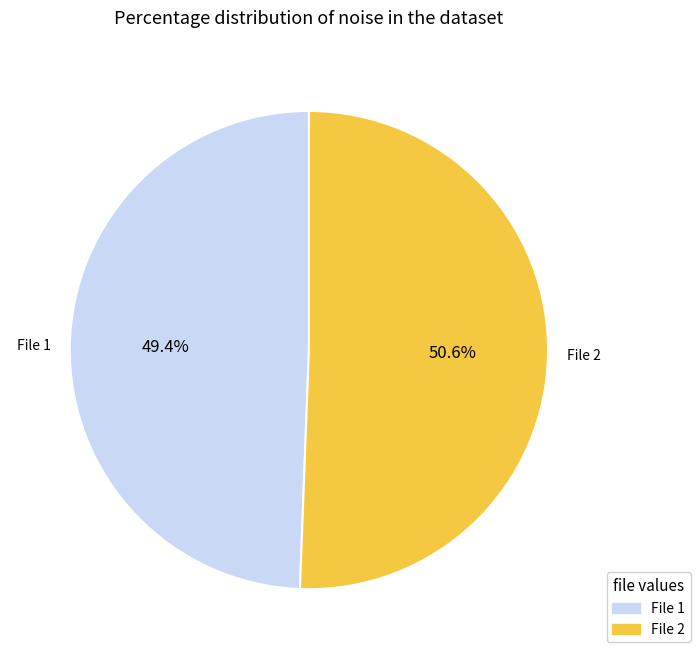

Rank the categories by value from lowest to highest.

File 1, File 2